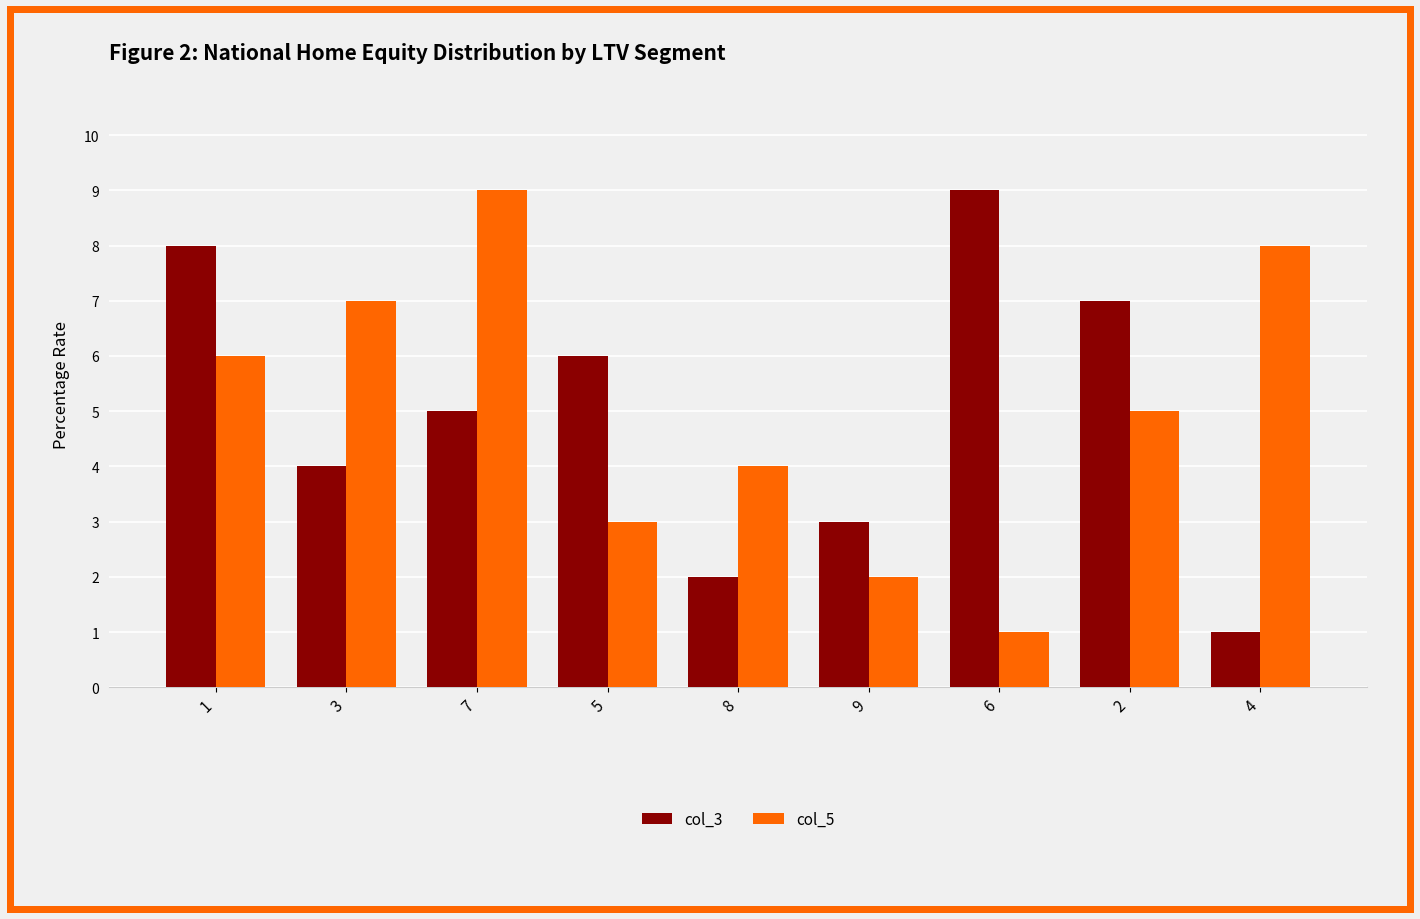

What is the greatest value displayed?

9